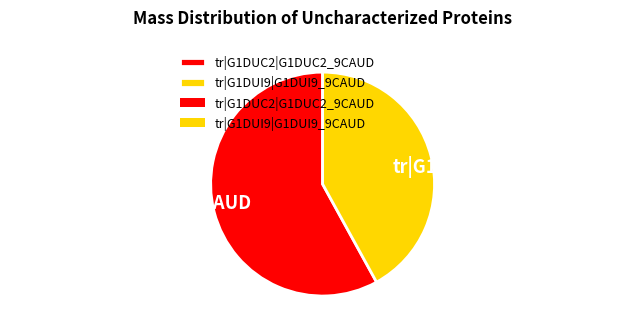

Rank the categories by value from lowest to highest.

tr|G1DUI9|G1DUI9_9CAUD, tr|G1DUC2|G1DUC2_9CAUD